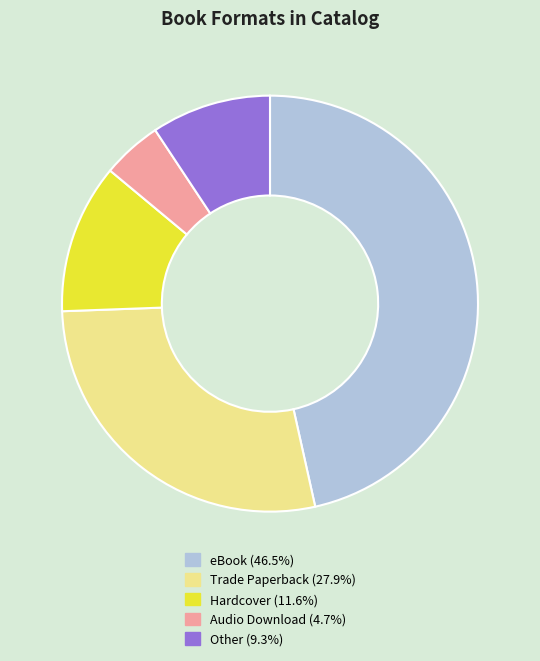

What is the ratio of the value at eBook (46.5%) to the value at Hardcover (11.6%)?

4.0